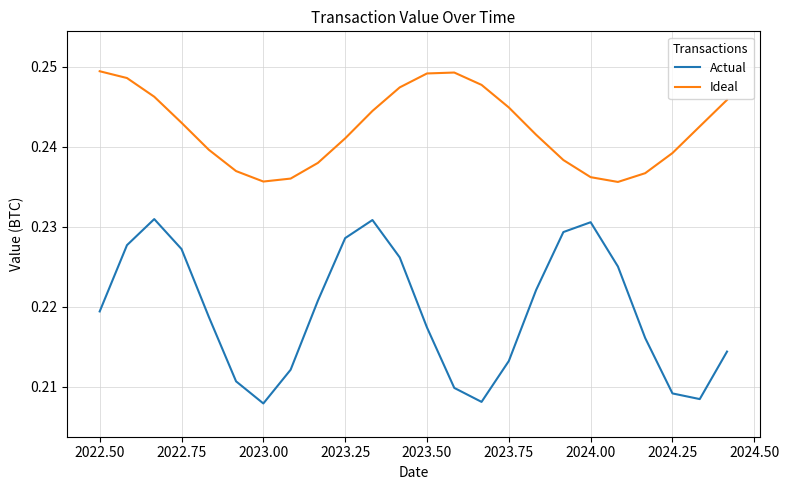

At how many categories does at least one series exceed 0?

24